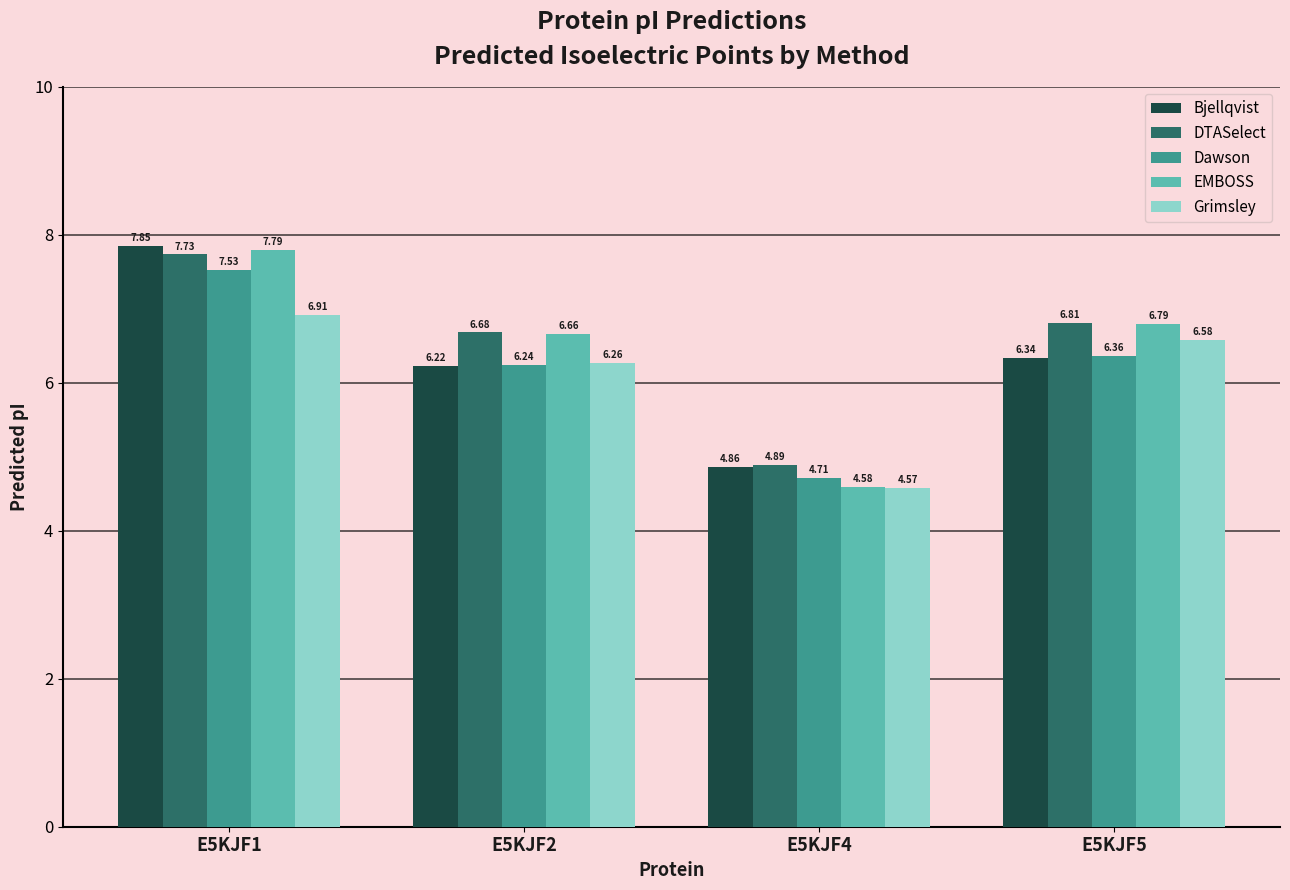

Rank the categories by Grimsley value from highest to lowest.

E5KJF1, E5KJF5, E5KJF2, E5KJF4